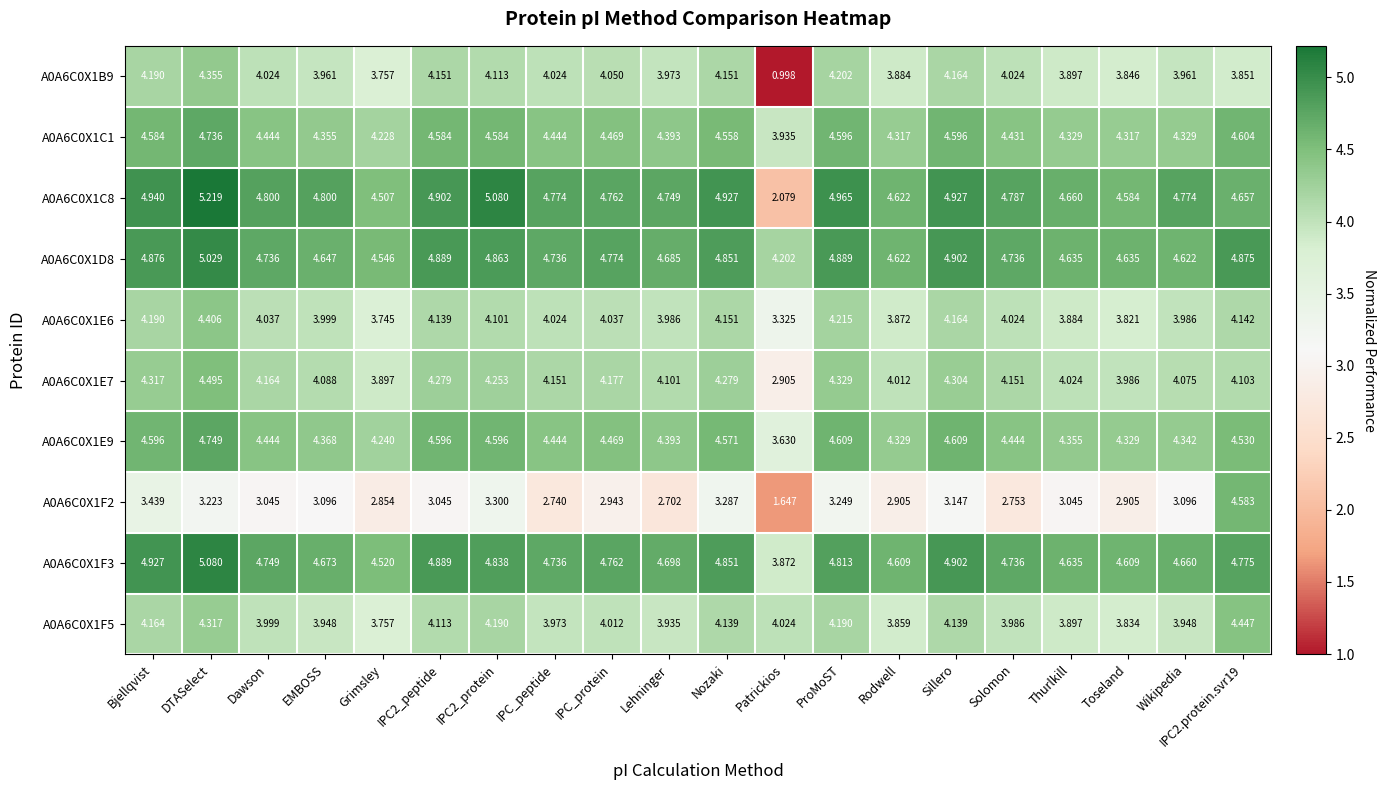

Where is A0A6C0X1C8 nearest to the value 3?

Patrickios